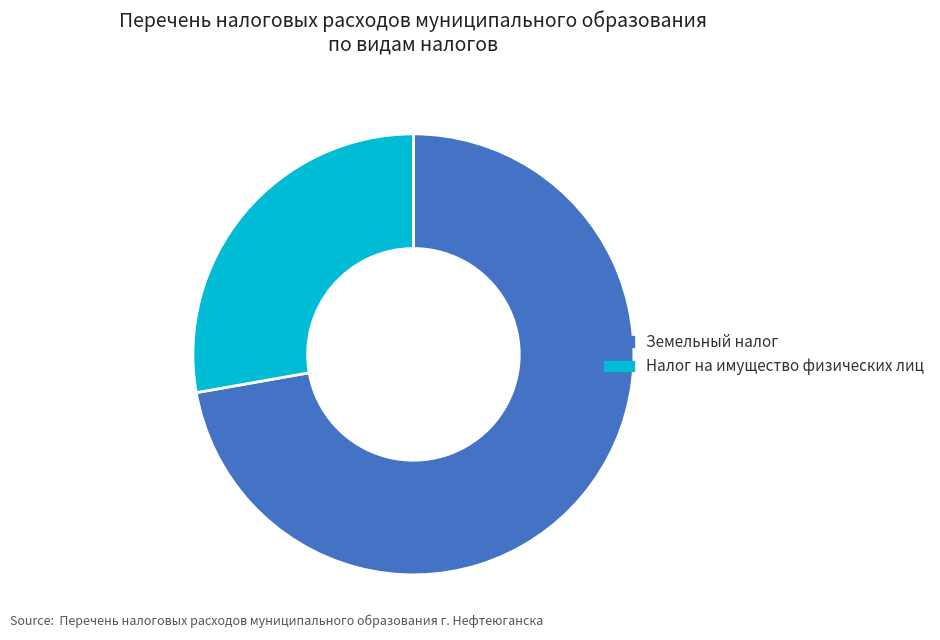

Do Земельный налог and Налог на имущество физических лиц together represent more than half of the pie?

Yes